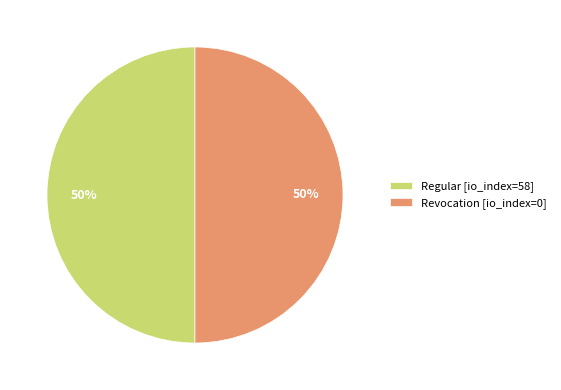

To the nearest percent, what is the average slice percentage?

50%